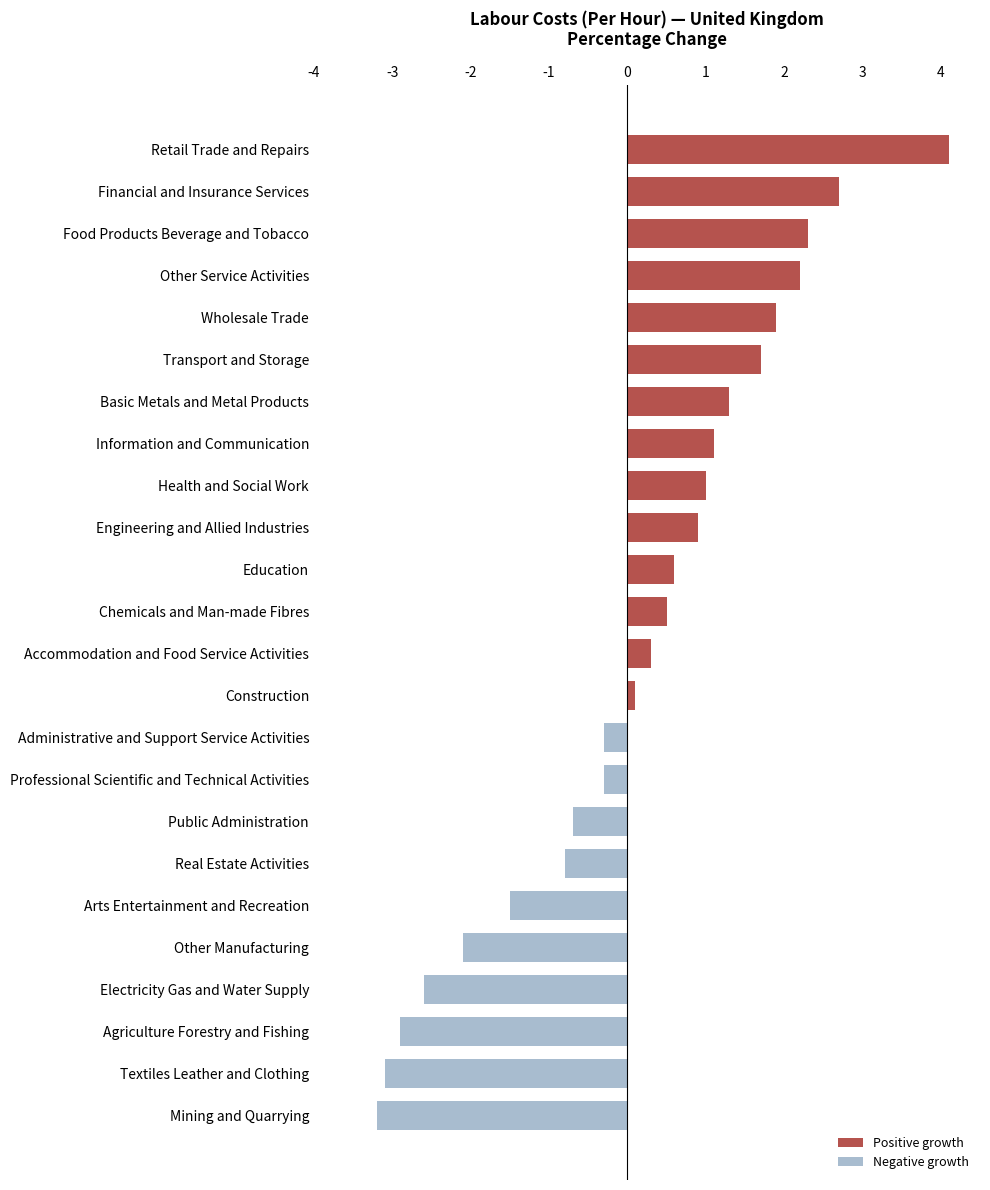

What is the label of the 14th bar from the top?

Construction